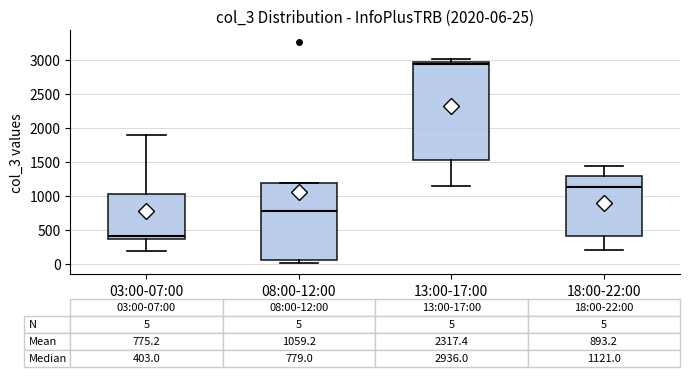

Which box's median line is the highest?

13:00-17:00